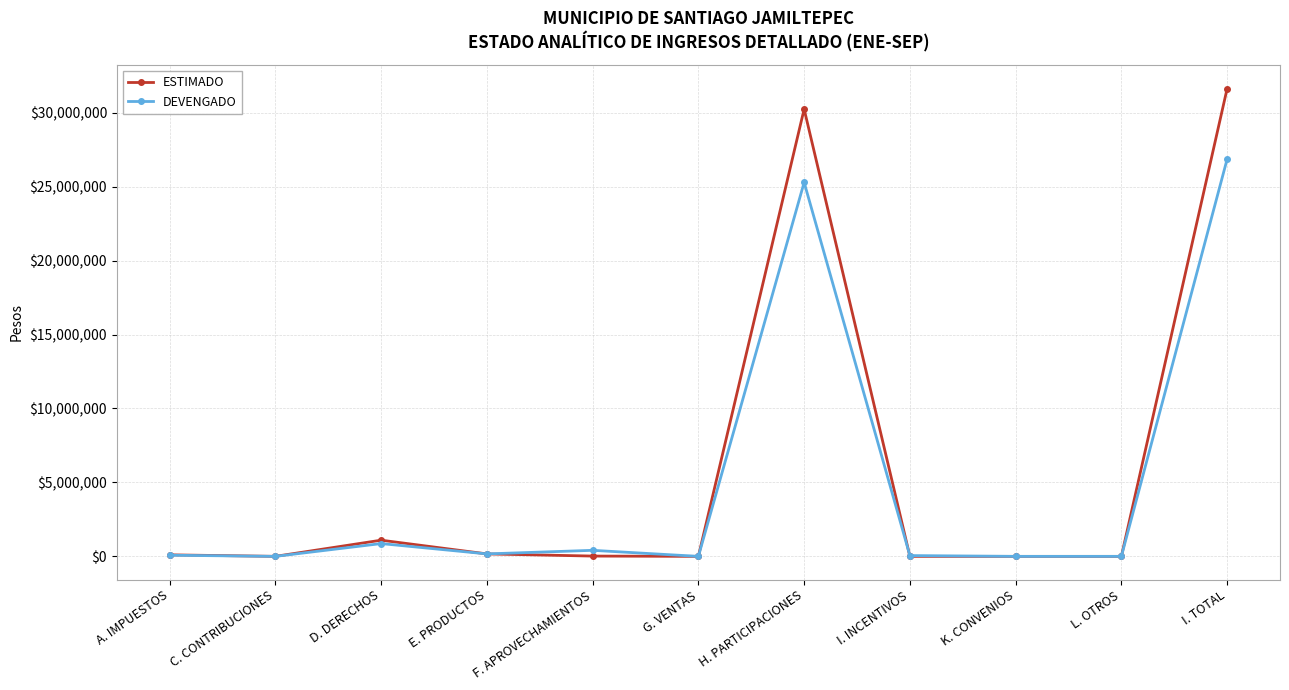

The ESTIMADO series shows 0.0 at G. VENTAS. True or false?

True